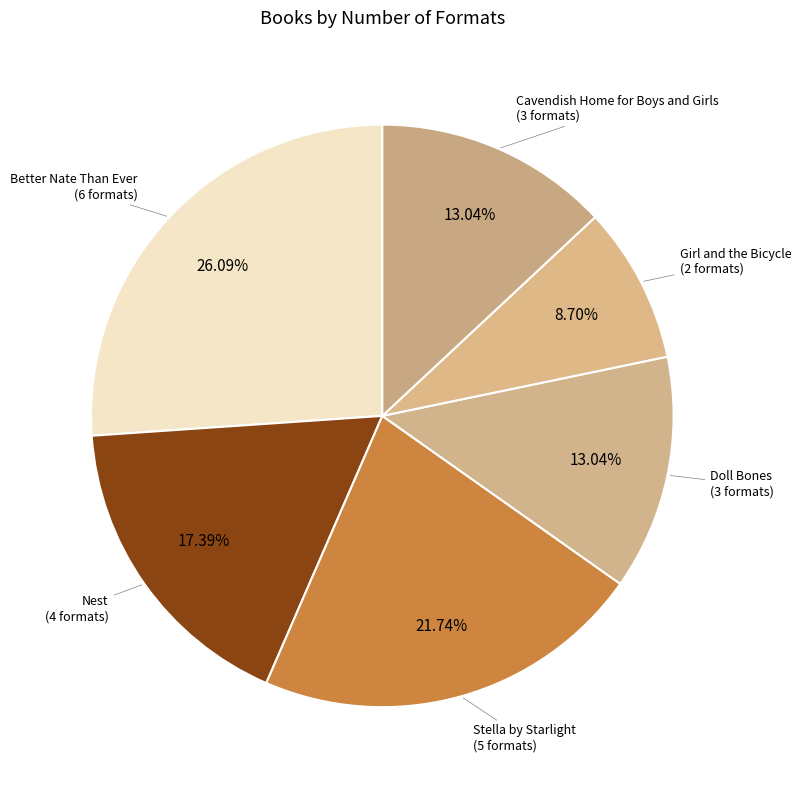

Which category has the biggest portion of the pie?

Better Nate Than Ever